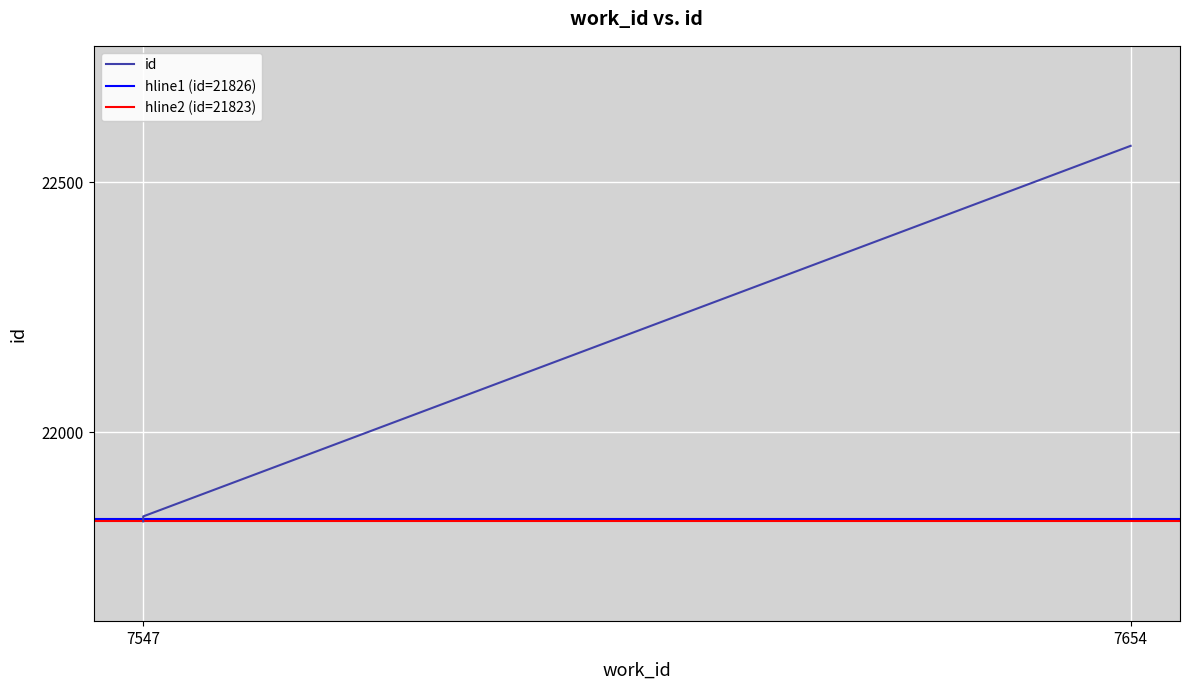

How many values exceed 21826?

2